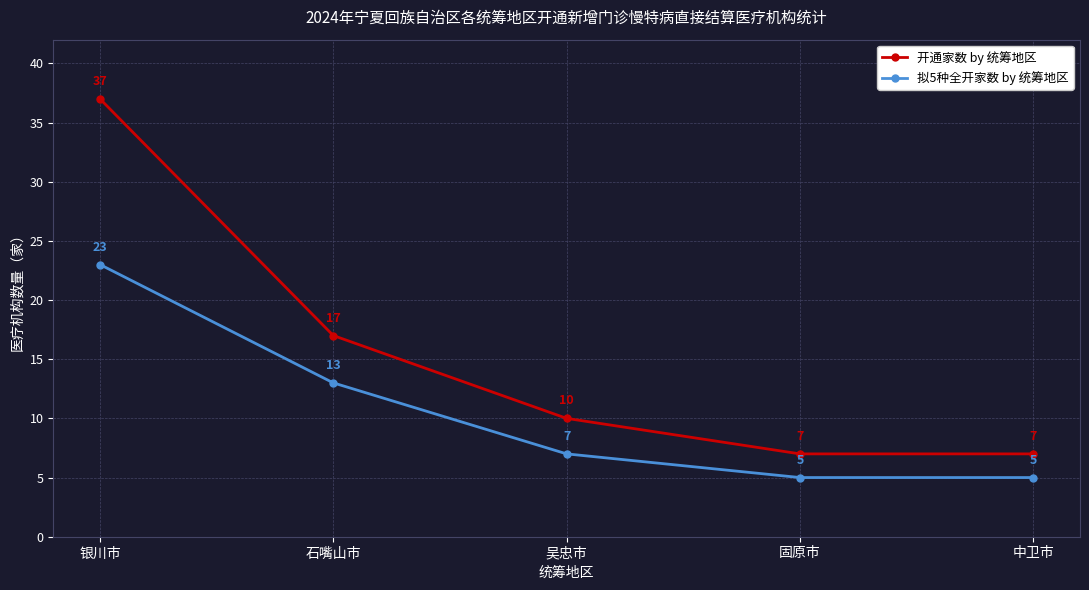

Reading right to left, what are all the values shown in this chart?

开通家数 by 统筹地区: 7	7	10	17	37
拟5种全开家数 by 统筹地区: 5	5	7	13	23